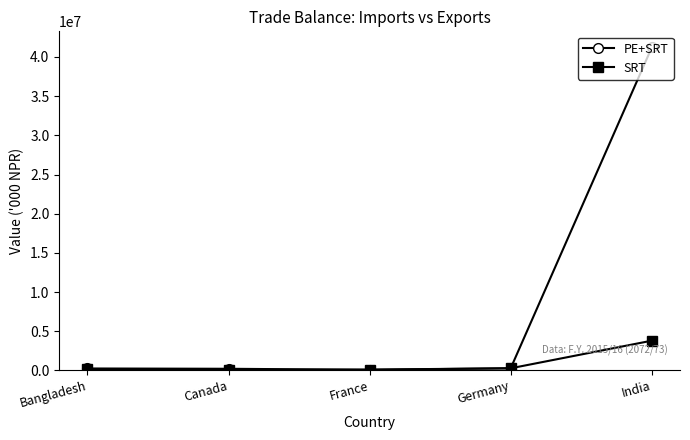

The SRT series shows 3801333.0 at India. True or false?

True